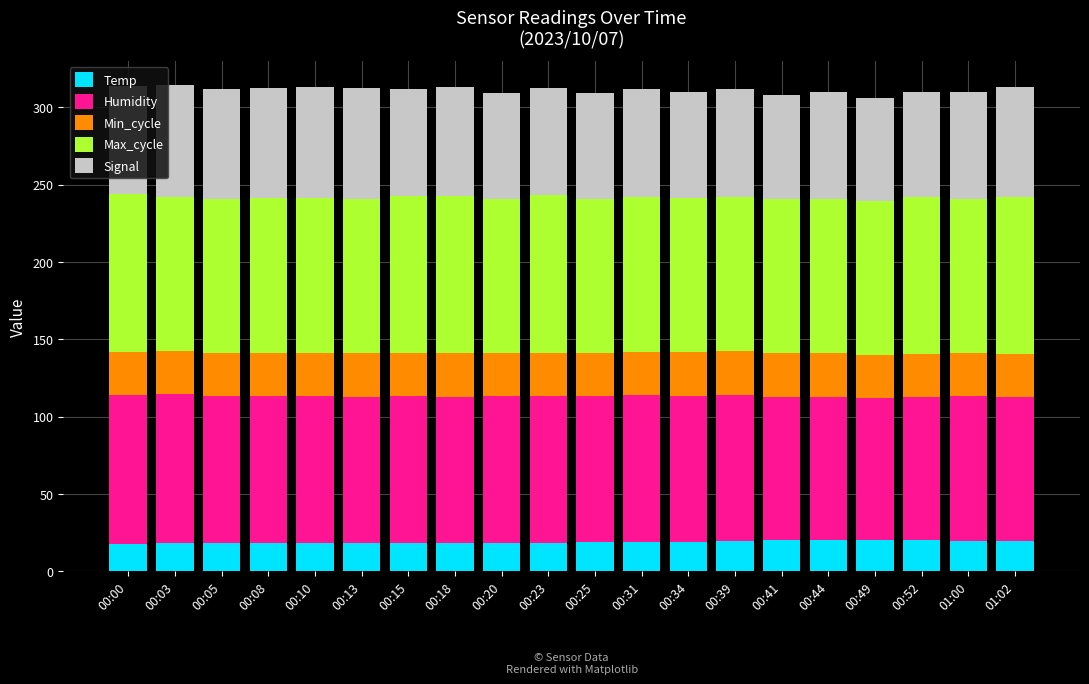

What is the sum of the Temp values at 00:08 and 00:31?

37.2